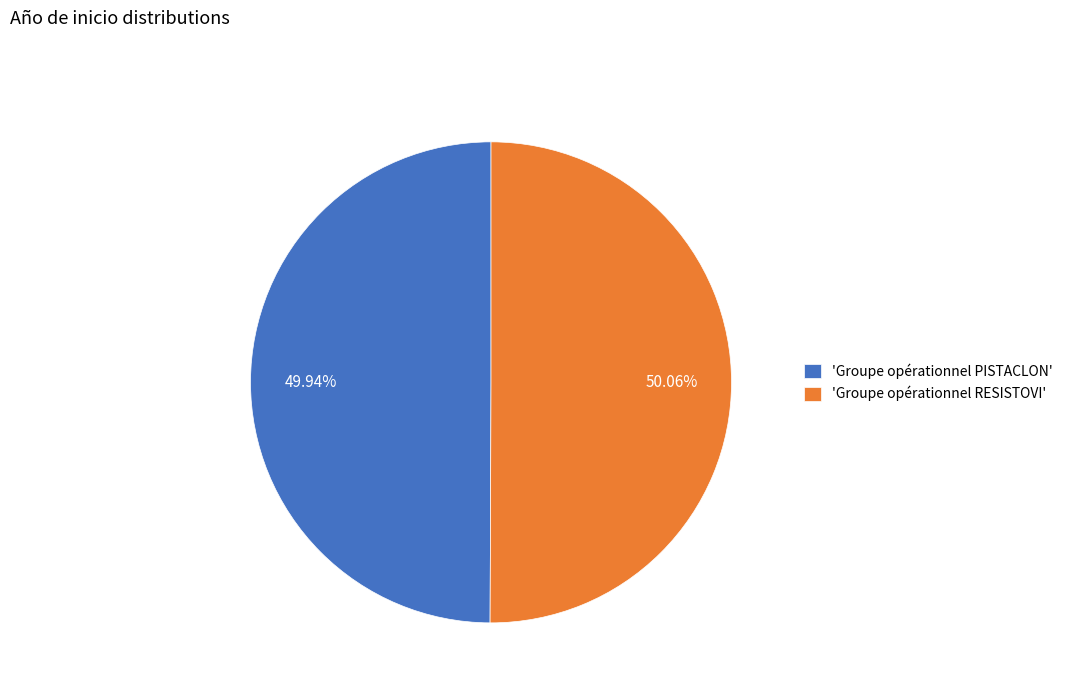

What is the ratio of the value at 'Groupe opérationnel RESISTOVI' to the value at 'Groupe opérationnel PISTACLON'?

1.0